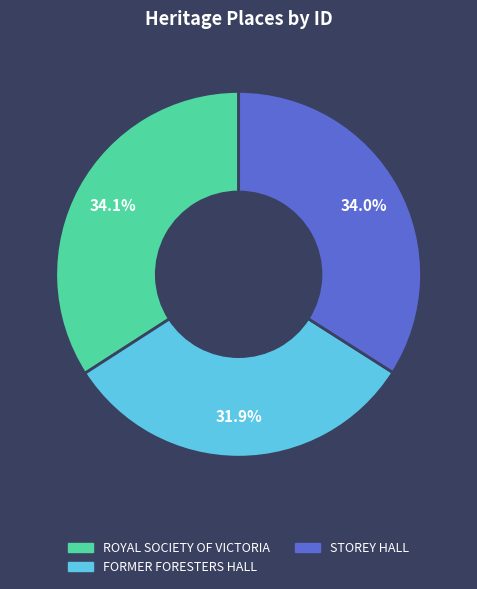

How many slices are in this pie chart?

3